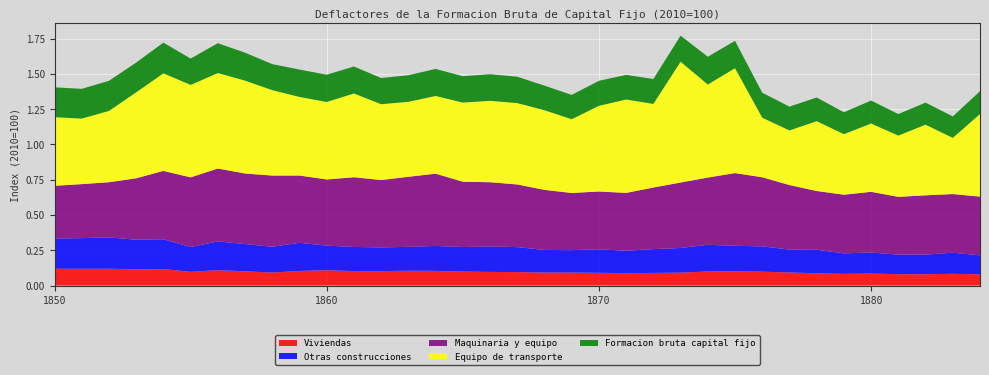

Reading left to right, list all the values displayed in this chart.

Viviendas: 0.1	0.1	0.1	0.1	0.1	0.1	0.1	0.1	0.1	0.1	0.1	0.1	0.1	0.1	0.1	0.1	0.1	0.1	0.1	0.1	0.1	0.1	0.1	0.1	0.1	0.1	0.1	0.1	0.1	0.1	0.1	0.1	0.1	0.1	0.1
Otras construcciones: 0.2	0.2	0.2	0.2	0.2	0.2	0.2	0.2	0.2	0.2	0.2	0.2	0.2	0.2	0.2	0.2	0.2	0.2	0.2	0.2	0.2	0.2	0.2	0.2	0.2	0.2	0.2	0.2	0.2	0.1	0.1	0.1	0.1	0.1	0.1
Maquinaria y equipo: 0.4	0.4	0.4	0.4	0.5	0.5	0.5	0.5	0.5	0.5	0.5	0.5	0.5	0.5	0.5	0.5	0.5	0.4	0.4	0.4	0.4	0.4	0.4	0.5	0.5	0.5	0.5	0.5	0.4	0.4	0.4	0.4	0.4	0.4	0.4
Equipo de transporte: 0.5	0.5	0.5	0.6	0.7	0.7	0.7	0.7	0.6	0.6	0.5	0.6	0.5	0.5	0.6	0.6	0.6	0.6	0.6	0.5	0.6	0.7	0.6	0.9	0.7	0.7	0.4	0.4	0.5	0.4	0.5	0.4	0.5	0.4	0.6
Formacion bruta capital fijo: 0.2	0.2	0.2	0.2	0.2	0.2	0.2	0.2	0.2	0.2	0.2	0.2	0.2	0.2	0.2	0.2	0.2	0.2	0.2	0.2	0.2	0.2	0.2	0.2	0.2	0.2	0.2	0.2	0.2	0.2	0.2	0.2	0.2	0.2	0.2